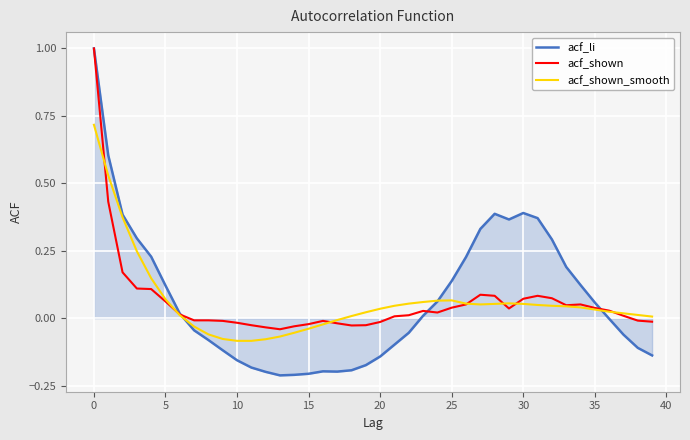

What is the maximum value shown in the chart?

1.0